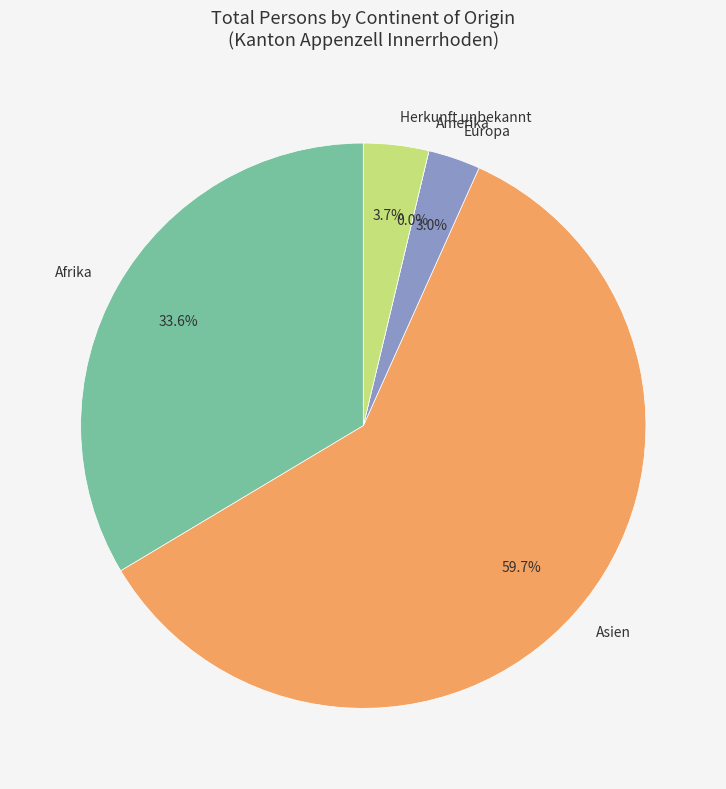

Is it true that Europa is 3% of the pie?

True